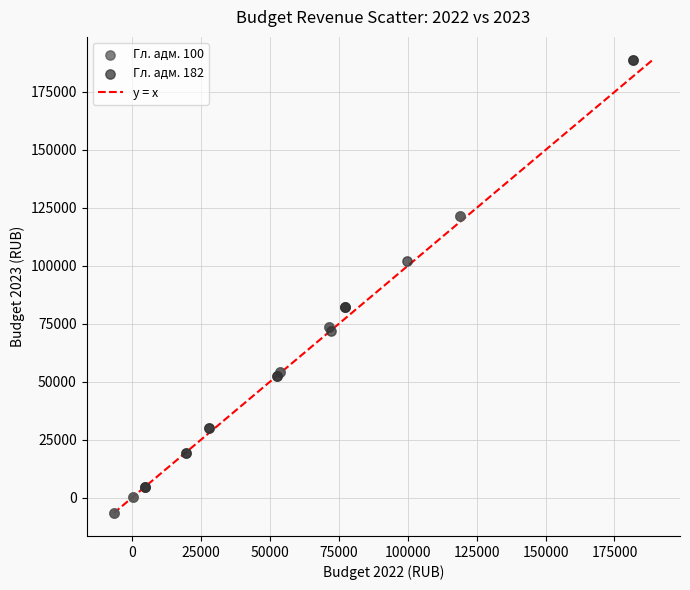

Which series has the widest spread of Y values?

Гл. адм. 182